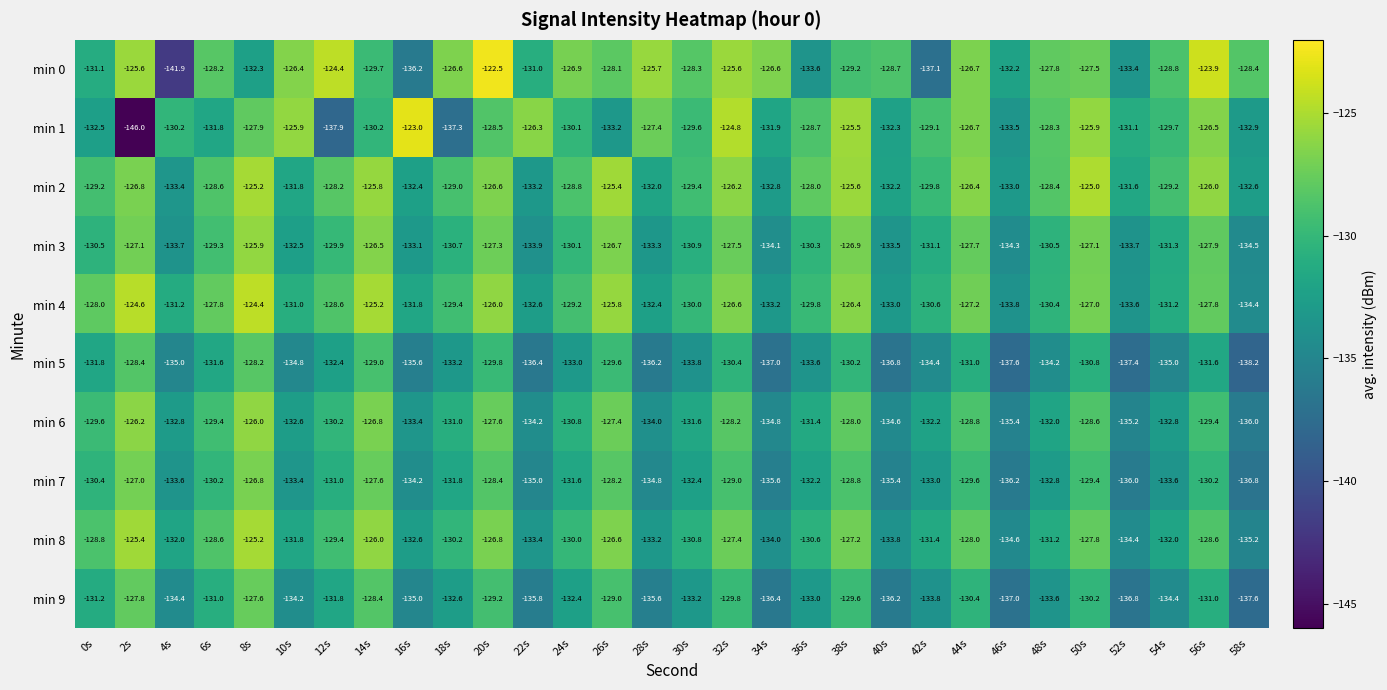

What is the spread (max minus min) of values at 48s?

6.4